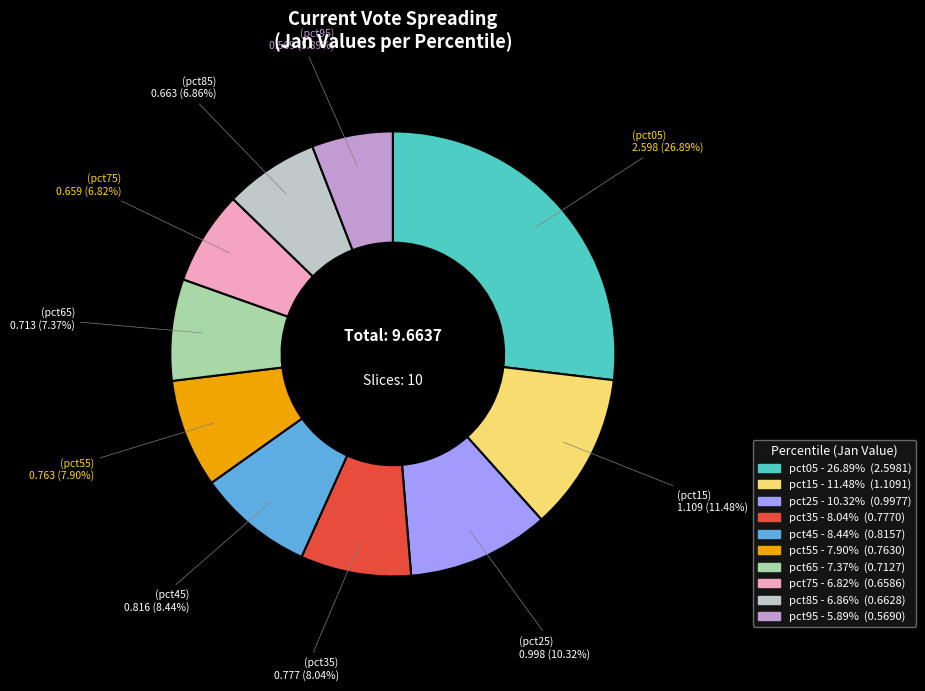

Count the number of slices in the pie.

10